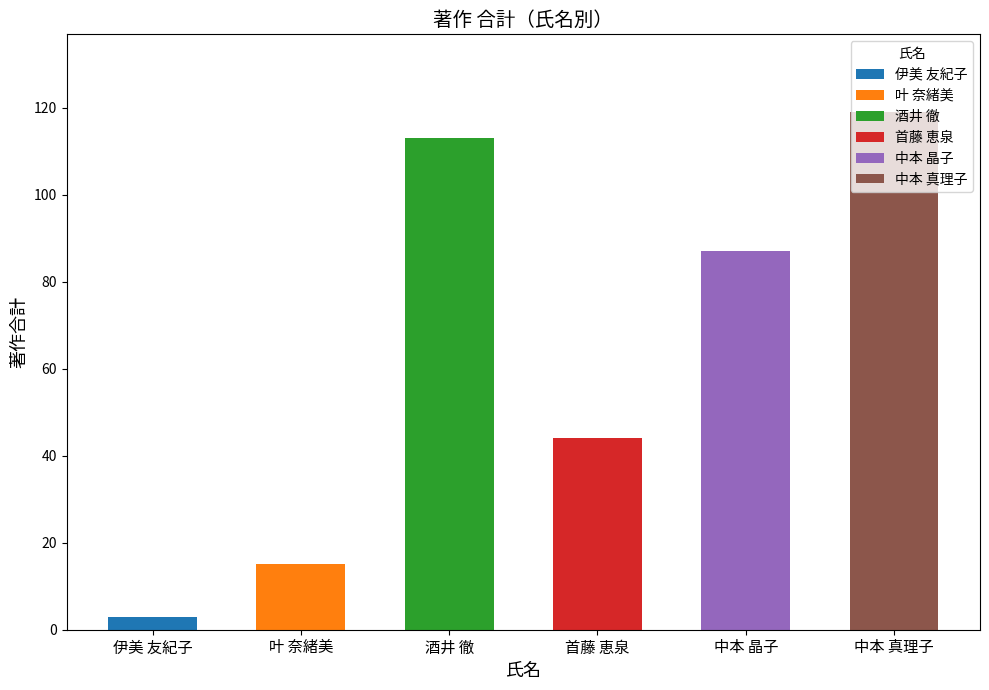

Where does the data first go above 87?

酒井 徹